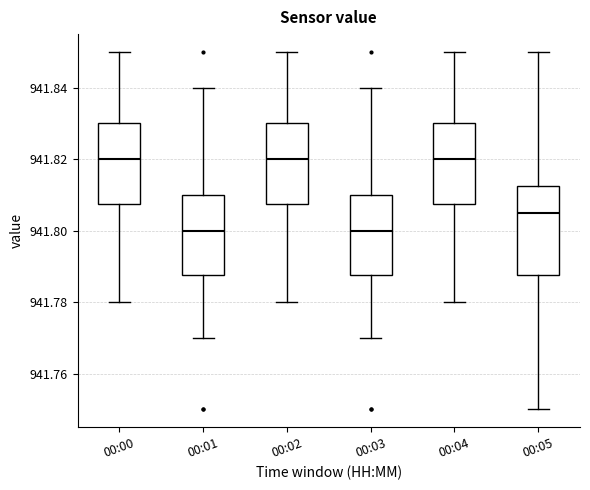

Reading left to right, transcribe this box plot: for each box, give where its median line is, the range the box spans, and where its two whiskers end, as read against the y-axis. The values are not printed on the chart, so give them approximately, as read against the axis.

00:00: median 941.820, box 941.808 to 941.830, whiskers 941.780 to 941.850
00:01: median 941.800, box 941.788 to 941.810, whiskers 941.770 to 941.840
00:02: median 941.820, box 941.808 to 941.830, whiskers 941.780 to 941.850
00:03: median 941.800, box 941.788 to 941.810, whiskers 941.770 to 941.840
00:04: median 941.820, box 941.808 to 941.830, whiskers 941.780 to 941.850
00:05: median 941.806, box 941.788 to 941.812, whiskers 941.750 to 941.850